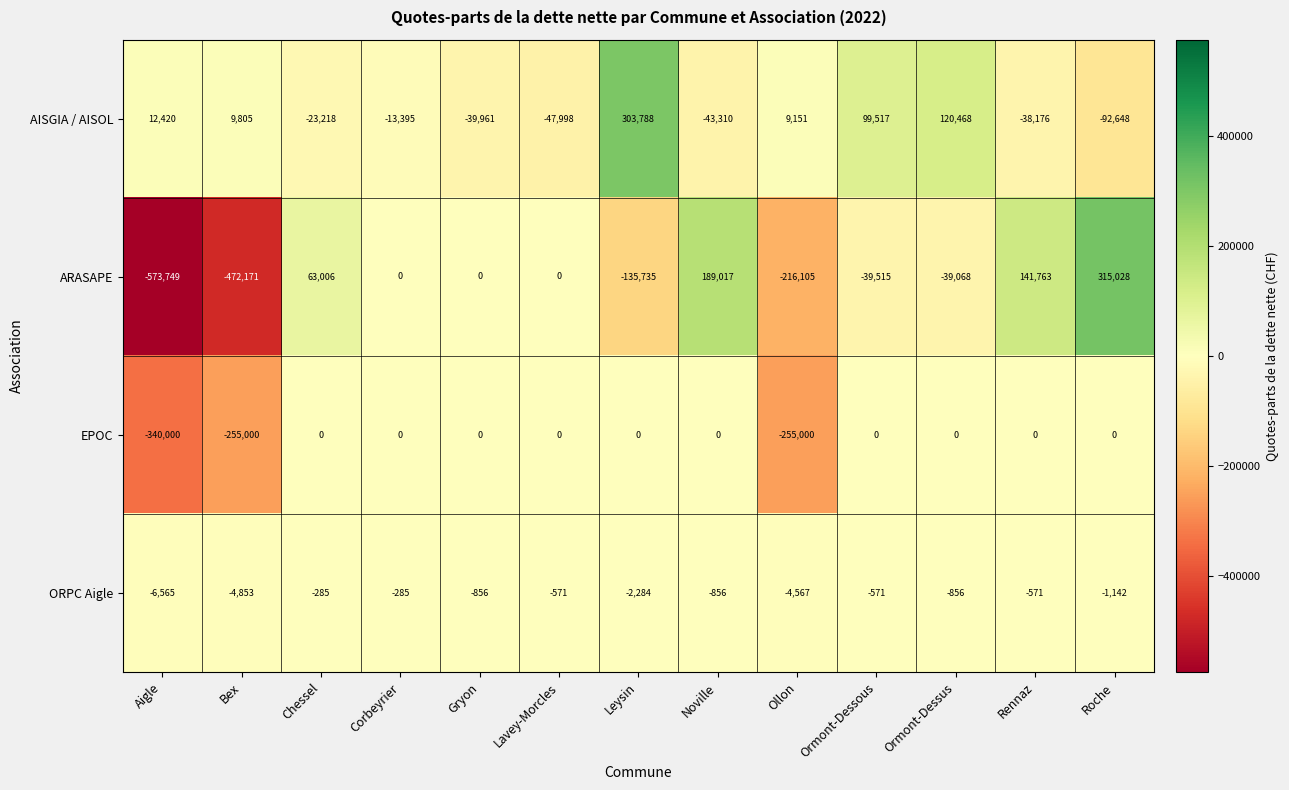

List the series in order of their peak value, lowest first.

ORPC Aigle, EPOC, AISGIA / AISOL, ARASAPE